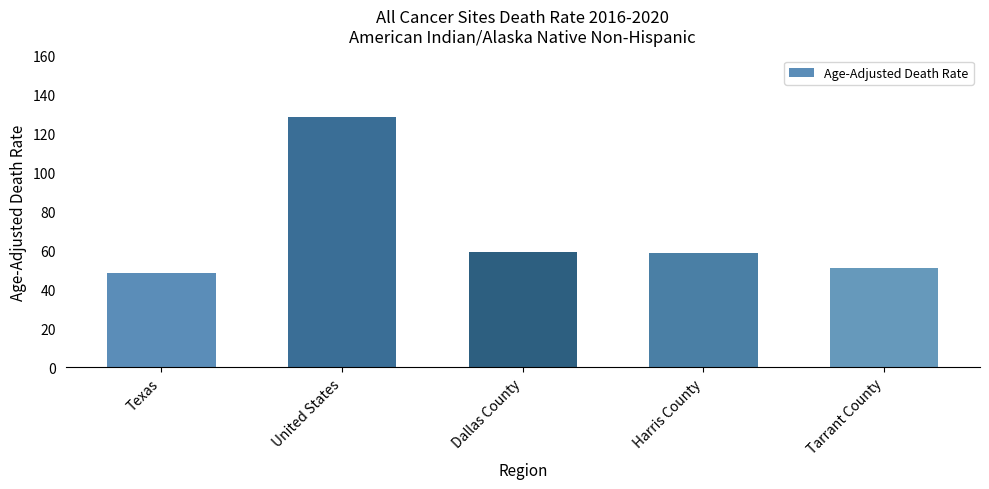

What is the label of the 5th bar from the right?

Texas